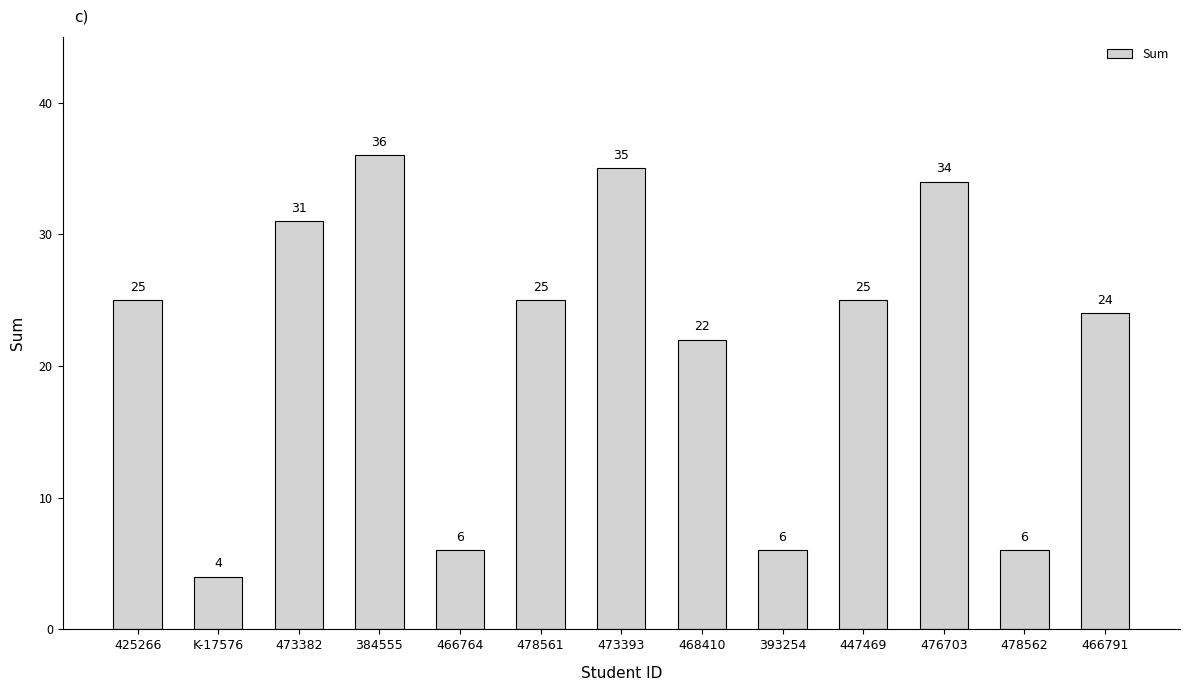

How many categories are shown in the chart?

13